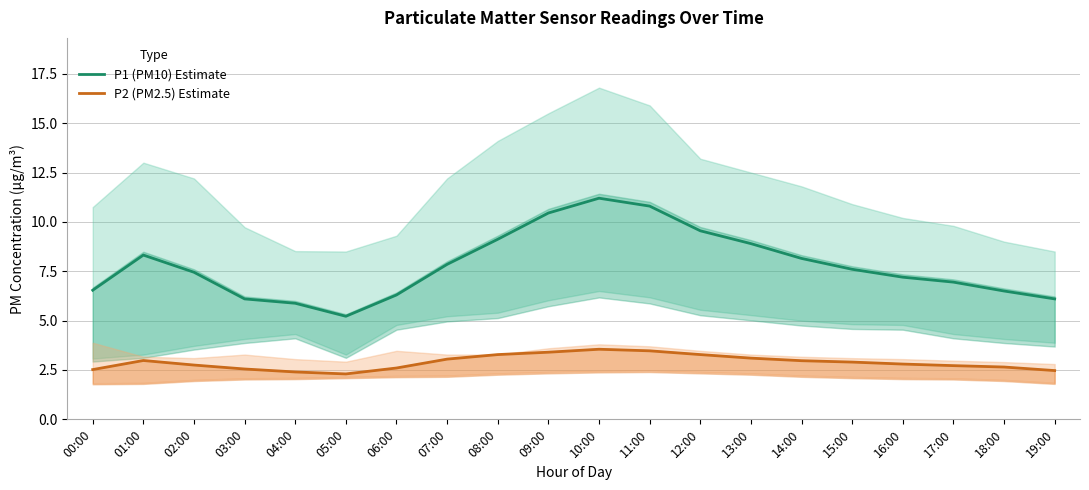

Is it true that P1 (PM10) Estimate equals 1.8 at 19:00?

False